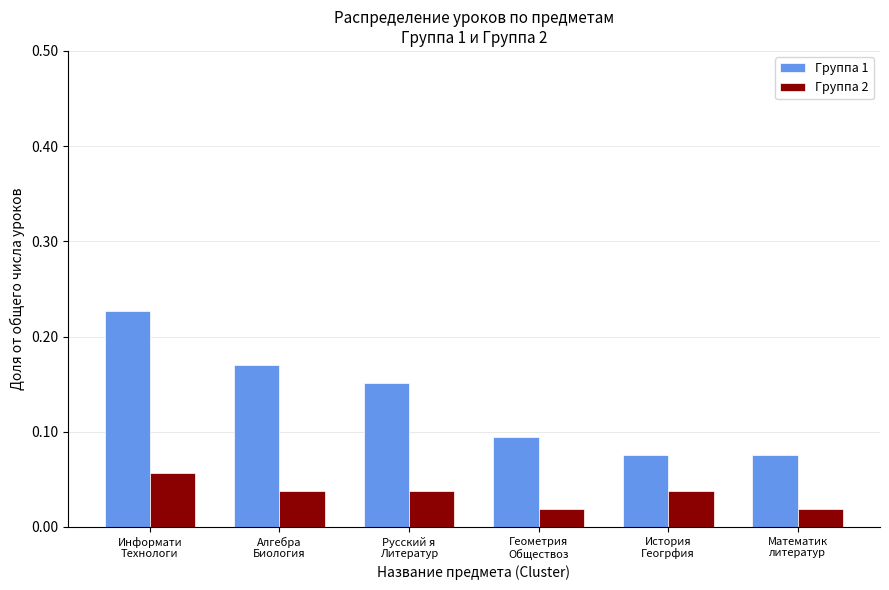

Which series has the largest range (max minus min)?

Группа 1